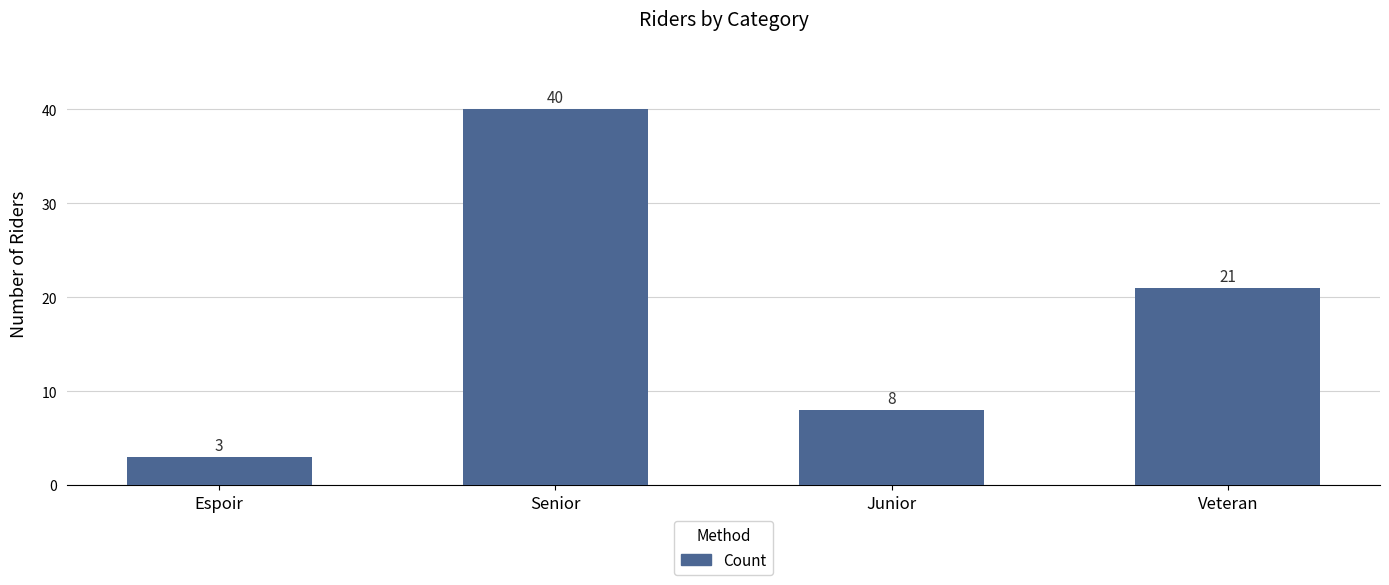

Where is the data nearest to the value 21?

Veteran